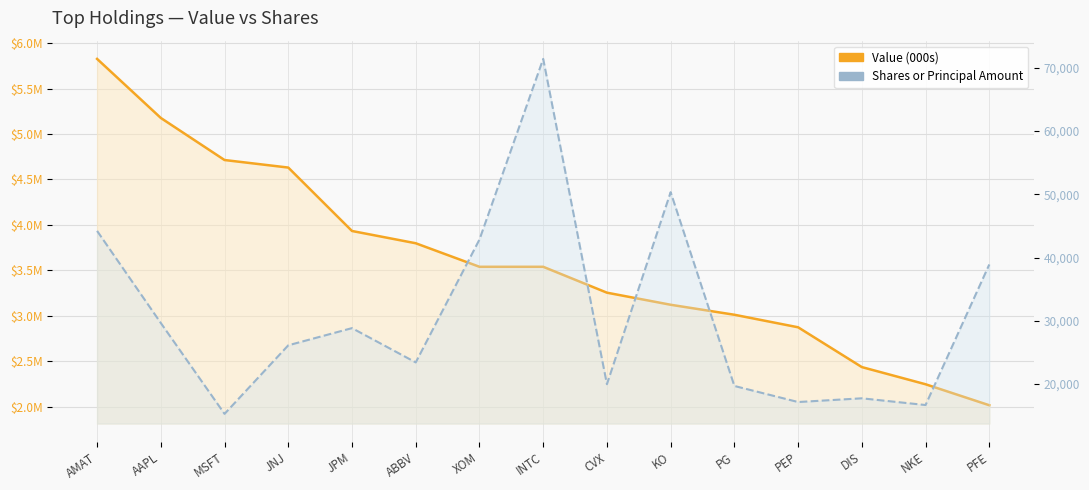

True or false: Value (000s) has more than 2 points higher than both neighbors.

False